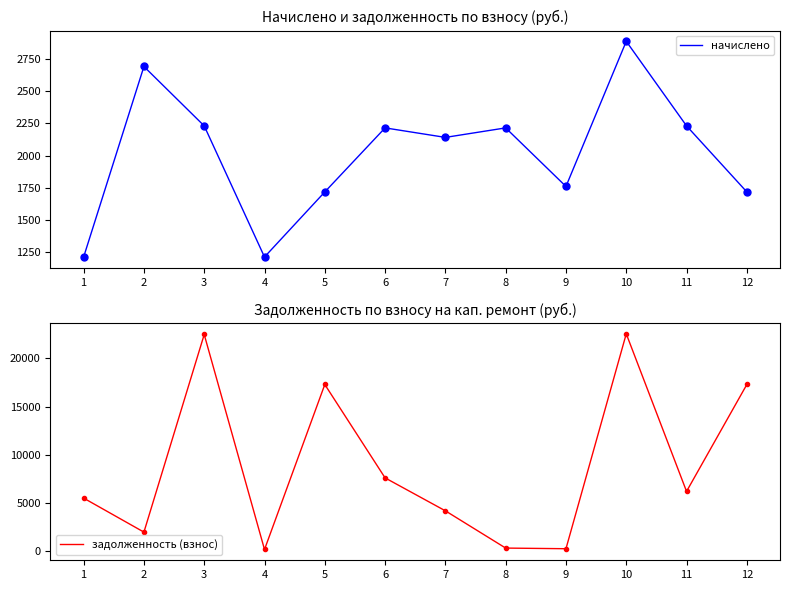

Does the chart have visible grid lines?

No